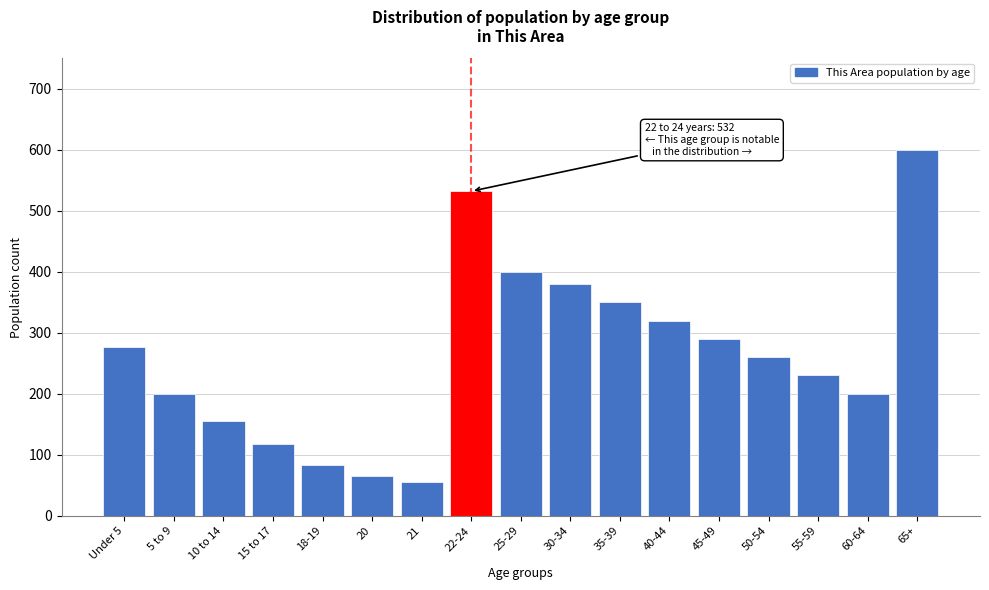

Reading left to right, transcribe all the data shown in this chart.

277	200	156	117	83	65	56	532	400	380	350	320	290	260	230	200	600